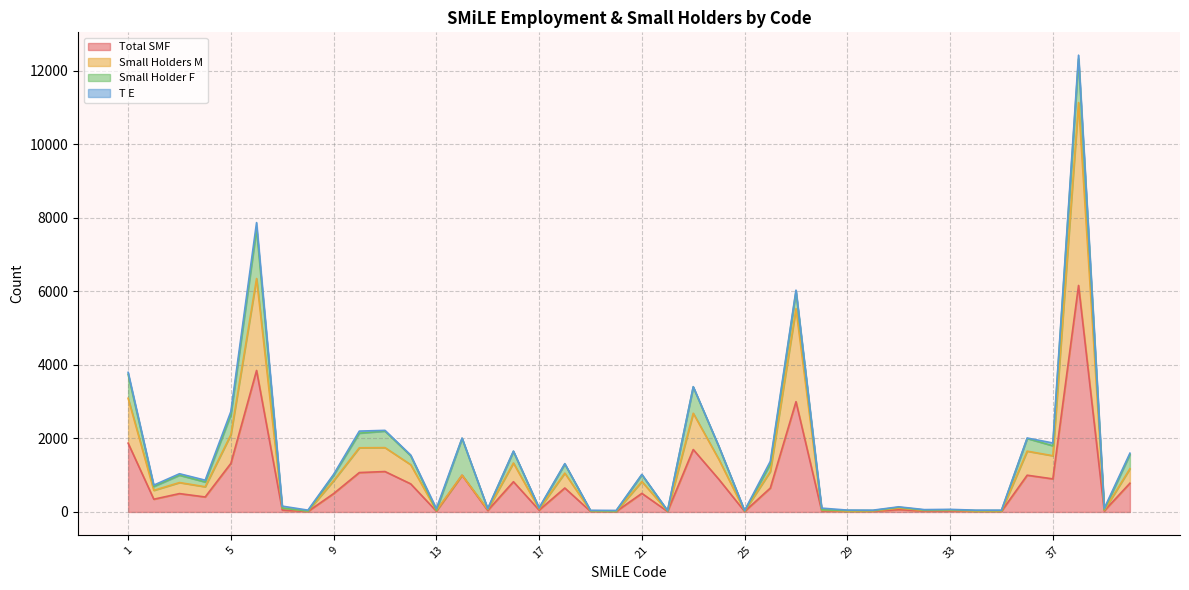

True or false: Total SMF has a value of 176 at 21.

False